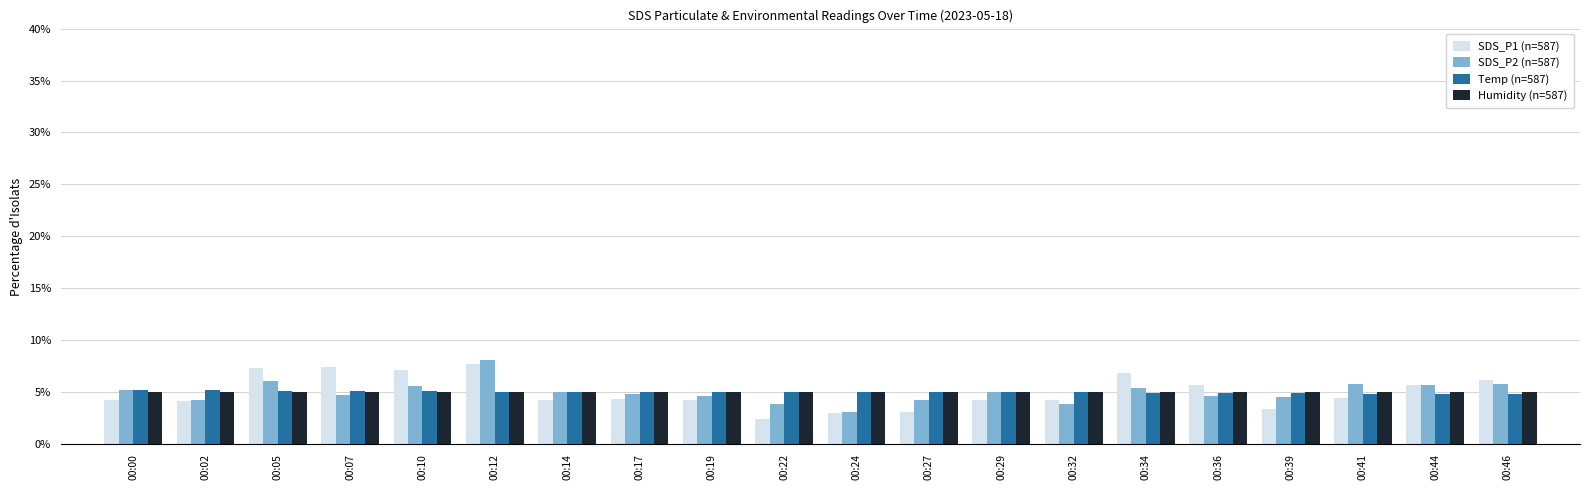

Reading right to left, what are all the values shown in this chart?

SDS_P1 (n=587): 0.1	0.1	0.0	0.0	0.1	0.1	0.0	0.0	0.0	0.0	0.0	0.0	0.0	0.0	0.1	0.1	0.1	0.1	0.0	0.0
SDS_P2 (n=587): 0.1	0.1	0.1	0.0	0.0	0.1	0.0	0.0	0.0	0.0	0.0	0.0	0.0	0.0	0.1	0.1	0.0	0.1	0.0	0.1
Temp (n=587): 0.0	0.0	0.0	0.0	0.0	0.0	0.0	0.0	0.0	0.0	0.0	0.1	0.1	0.1	0.1	0.1	0.1	0.1	0.1	0.1
Humidity (n=587): 0.0	0.0	0.0	0.0	0.0	0.0	0.0	0.0	0.0	0.0	0.0	0.0	0.0	0.0	0.0	0.0	0.0	0.0	0.0	0.0